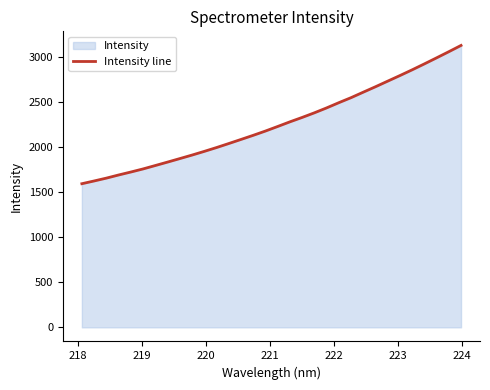

What is the smallest value displayed?

1594.9